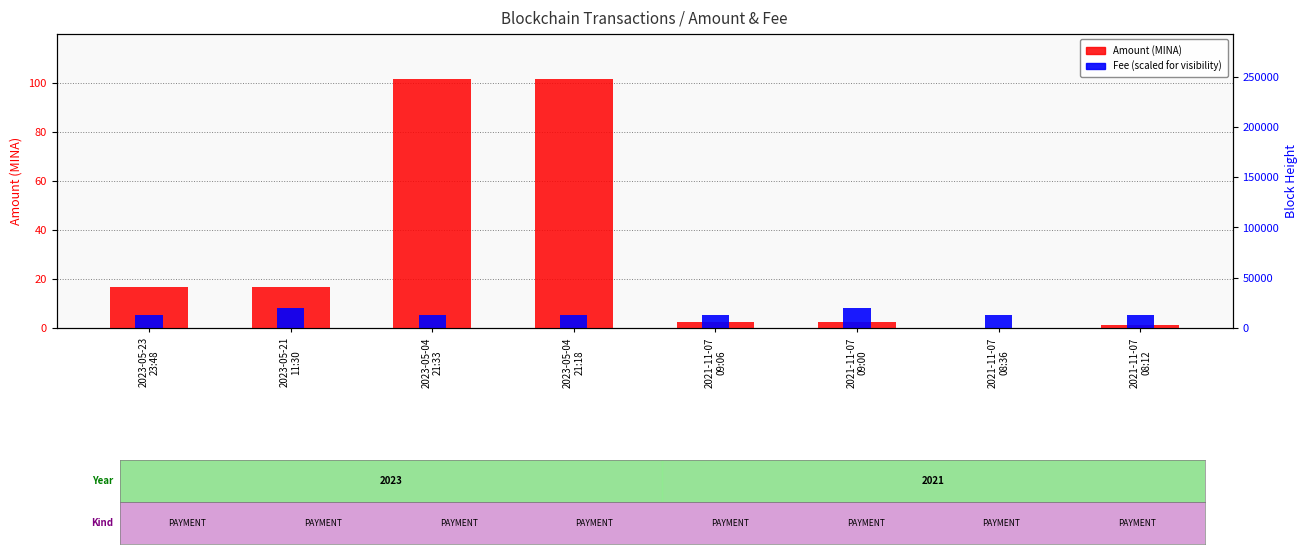

What value does the Fee (scaled) series have at 2023-05-21
11:30?

8.1